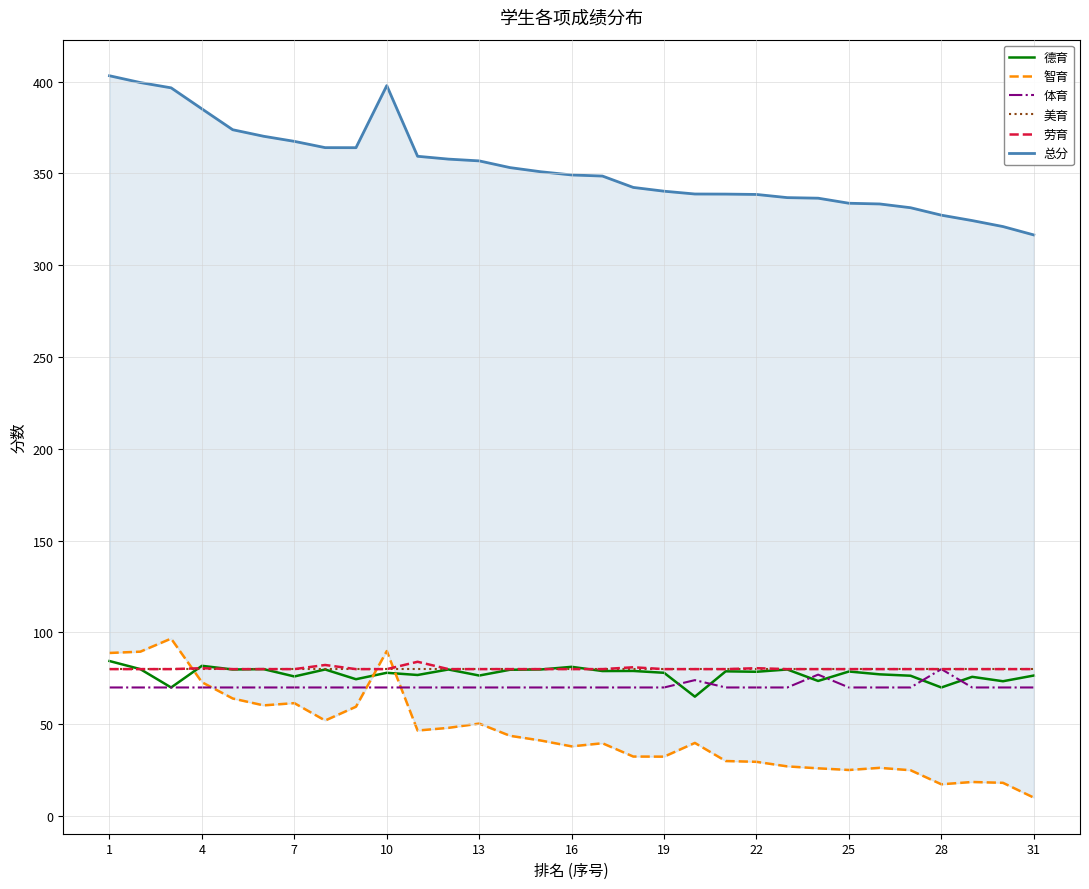

At which category is the sum across all series the highest?

1